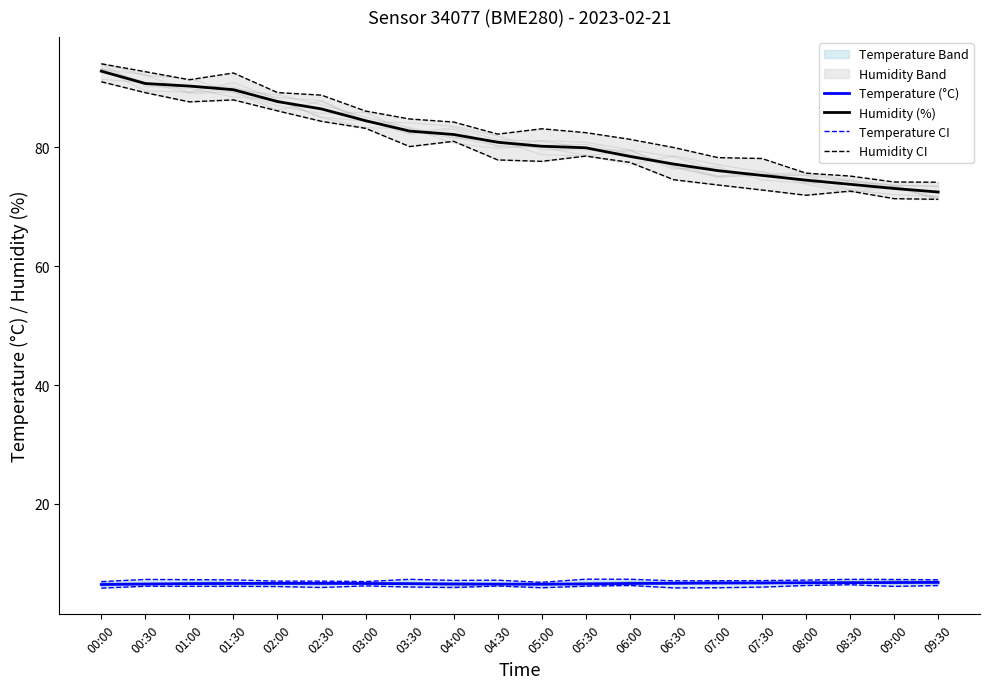

The value of Humidity CI at 05:00 is 83.1. True or false?

True